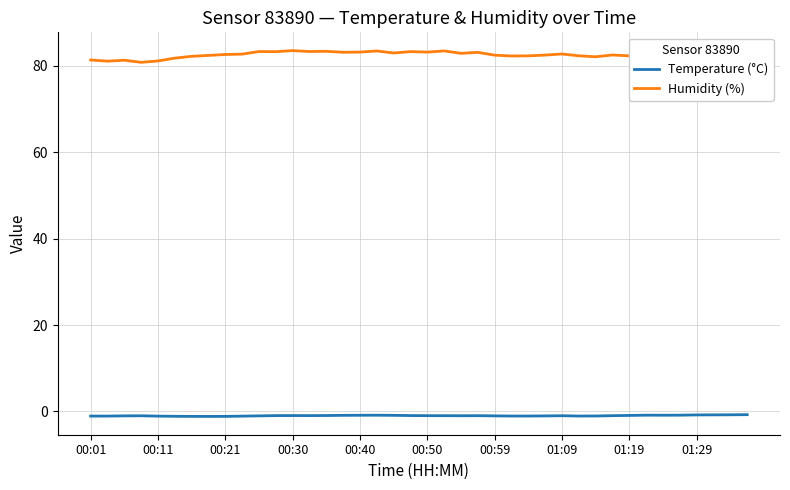

True or false: Humidity (%) and Temperature (°C) intersect in this chart.

False